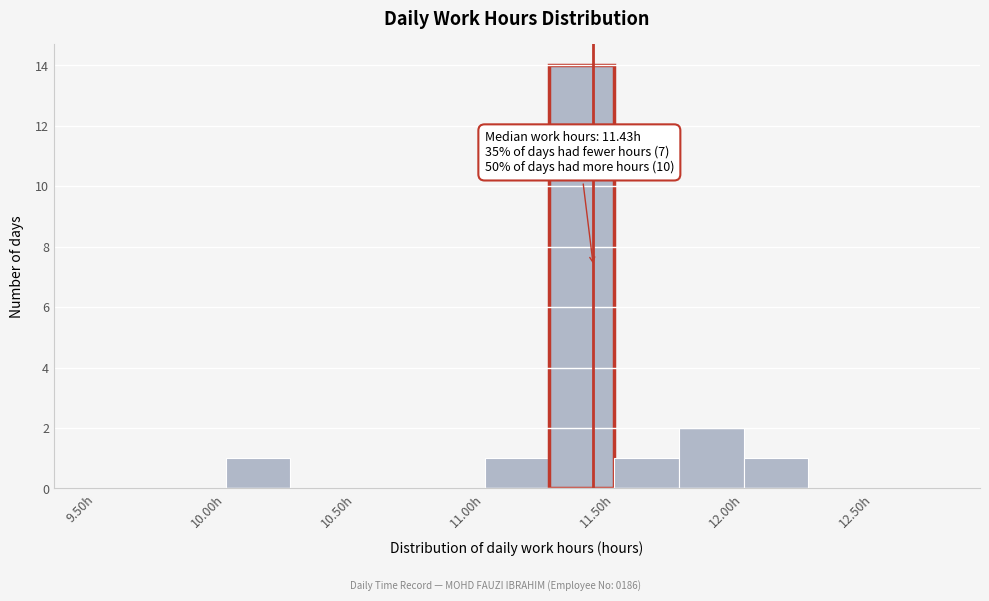

Which range on the x-axis has the tallest bar?

11.25 to 11.50